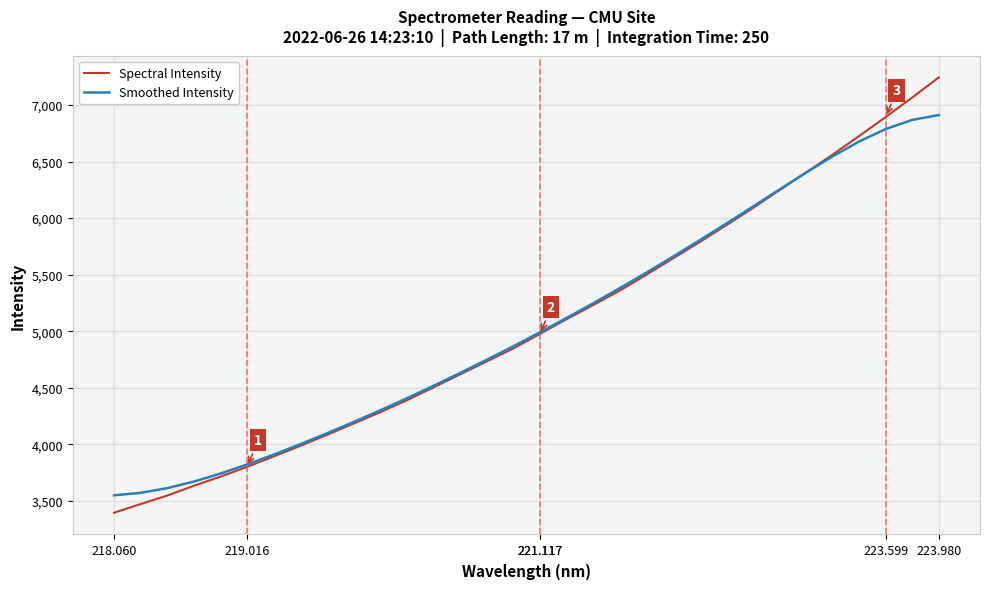

What is the difference between the maximum and second lowest values in the Smoothed Intensity series?

3340.1